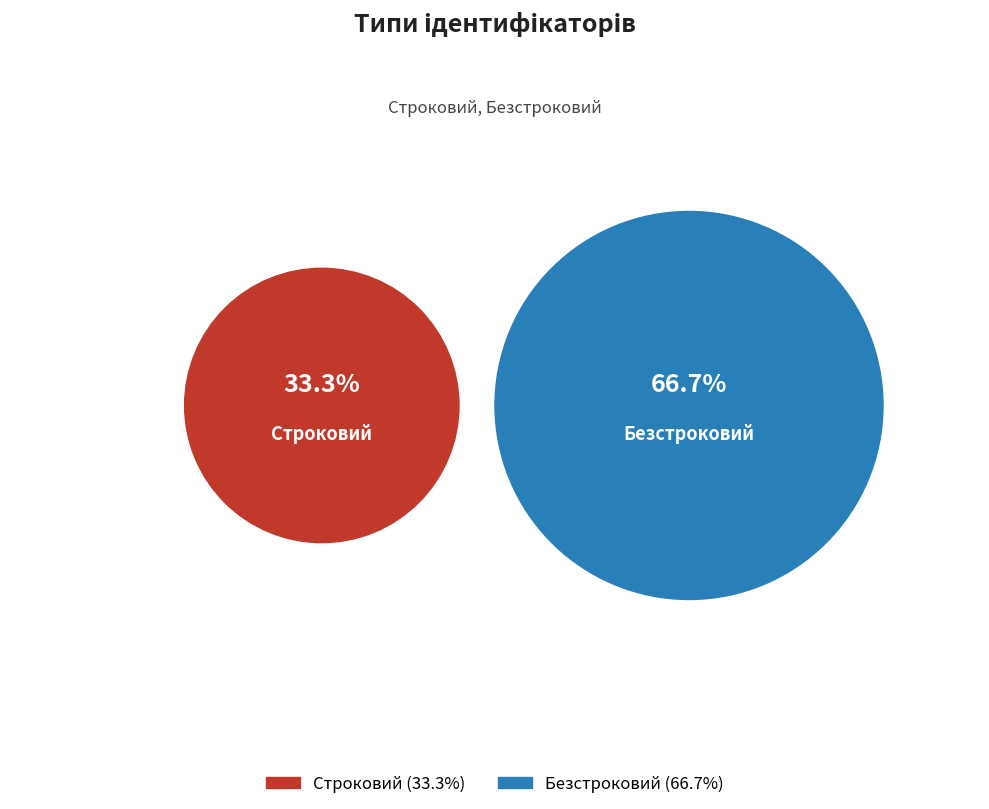

What is the change in value from Строковий to Безстроковий?

+1